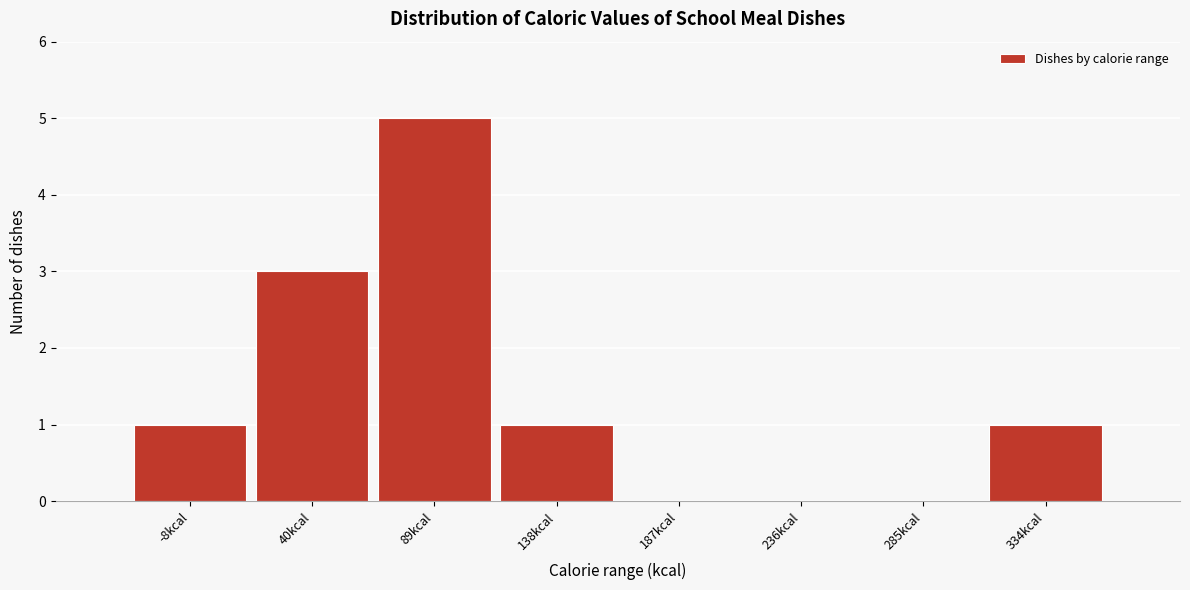

Reading left to right, transcribe all the data shown in this chart.

-8kcal=1	40kcal=3	89kcal=5	138kcal=1	187kcal=0	236kcal=0	285kcal=0	334kcal=1